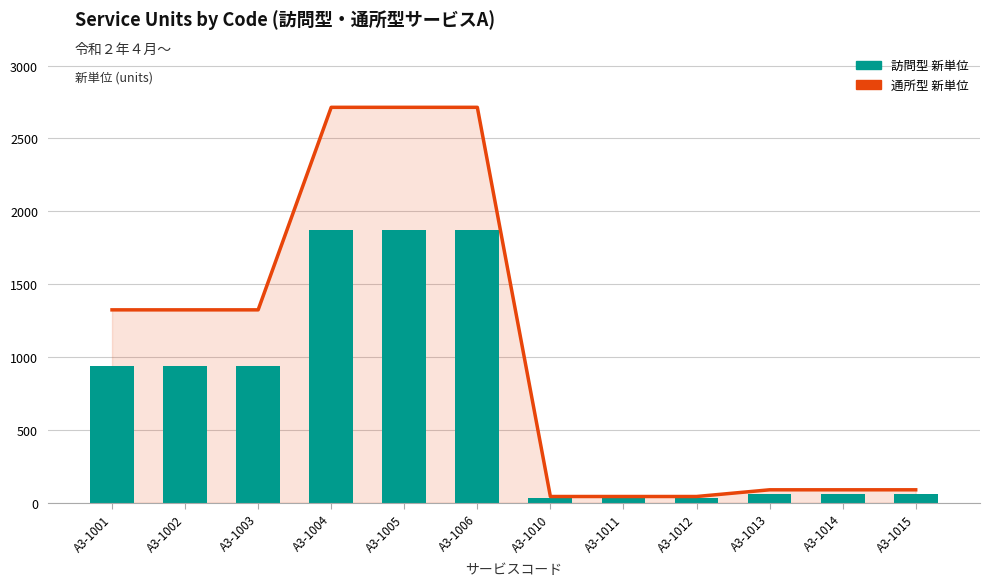

Which series has the largest range (max minus min)?

通所型 新単位